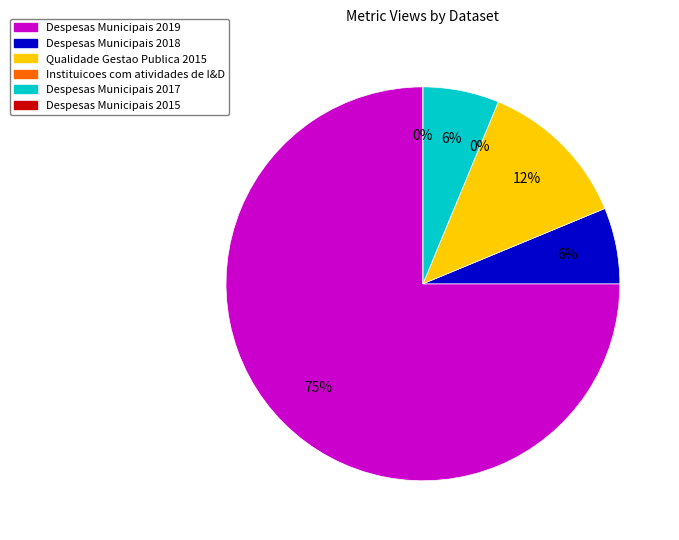

Rank the categories by value from lowest to highest.

Instituicoes com atividades de I&D, Despesas Municipais 2015, Despesas Municipais 2018, Despesas Municipais 2017, Qualidade Gestao Publica 2015, Despesas Municipais 2019